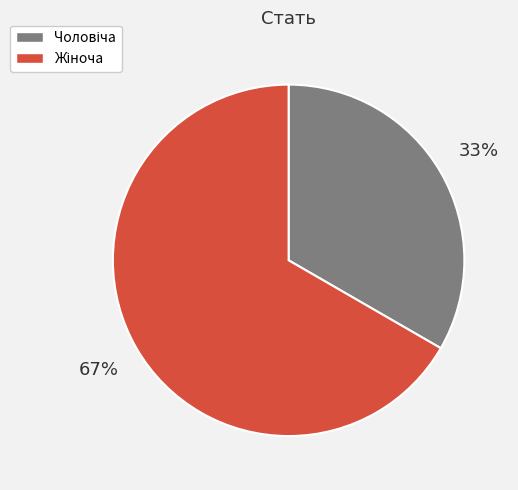

How many segments does this pie chart have?

2